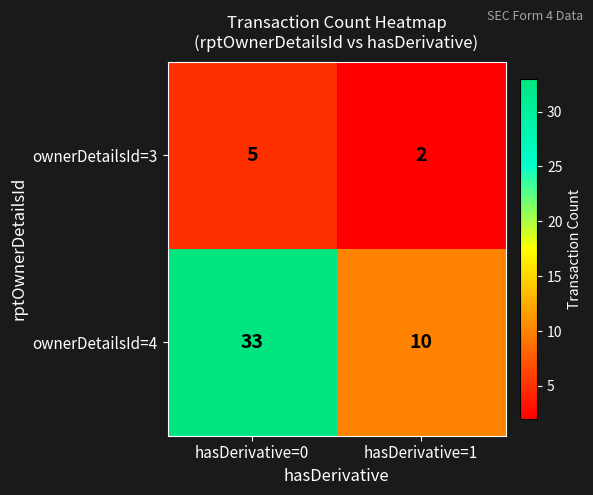

What is the average value of the ownerDetailsId=3 series?

4